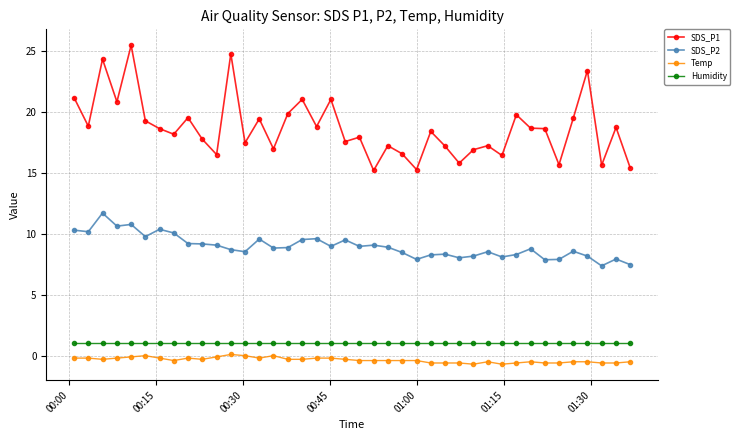

What is the difference between the maximum and minimum values in the Temp series?

0.8